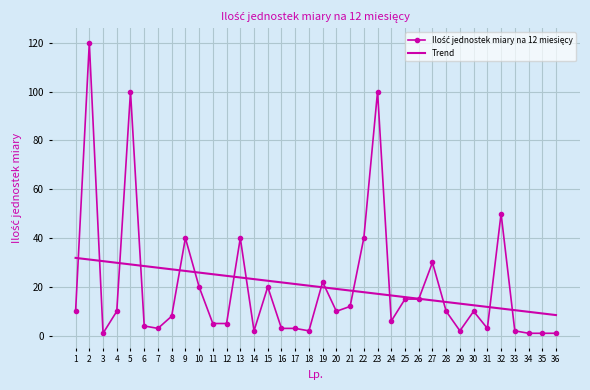

At which category is the sum across all series the highest?

2